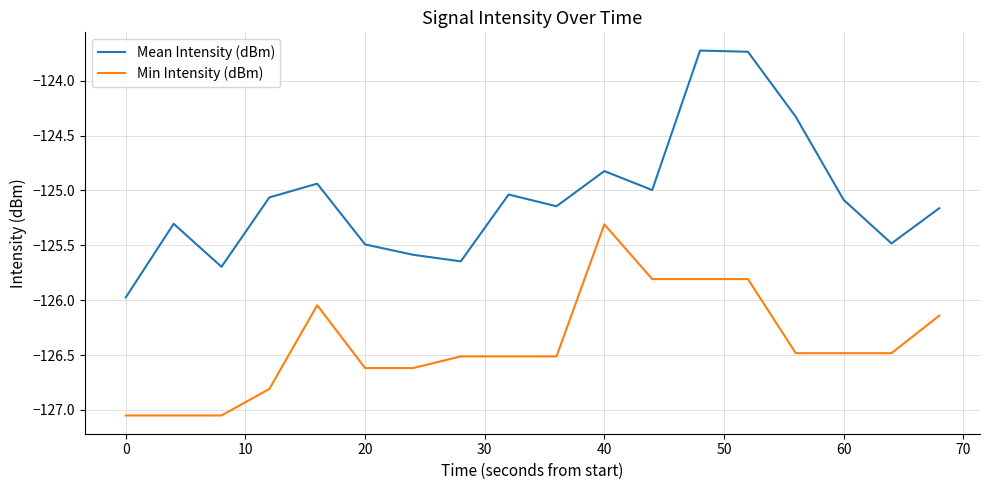

Is this an area chart (filled region under the line)?

No